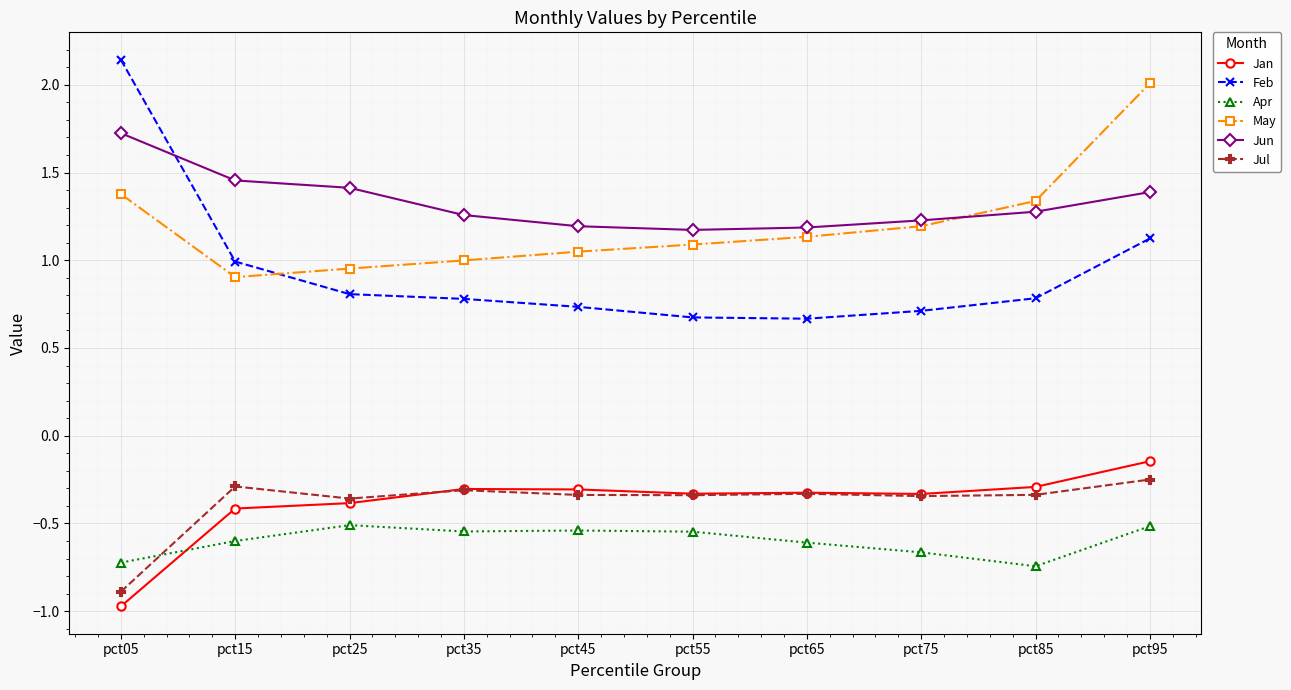

True or false: Apr has a value of -0.5 at pct45.

True